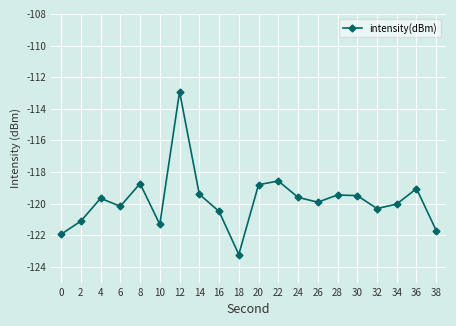

Count the number of data series in this chart.

1